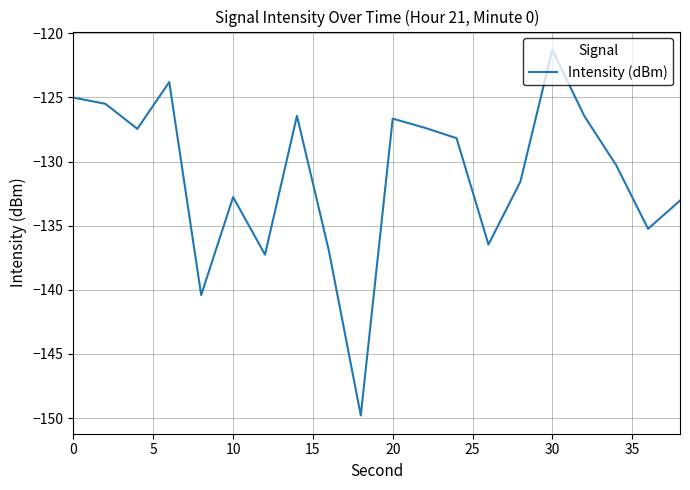

What is the smallest value displayed?

-149.8